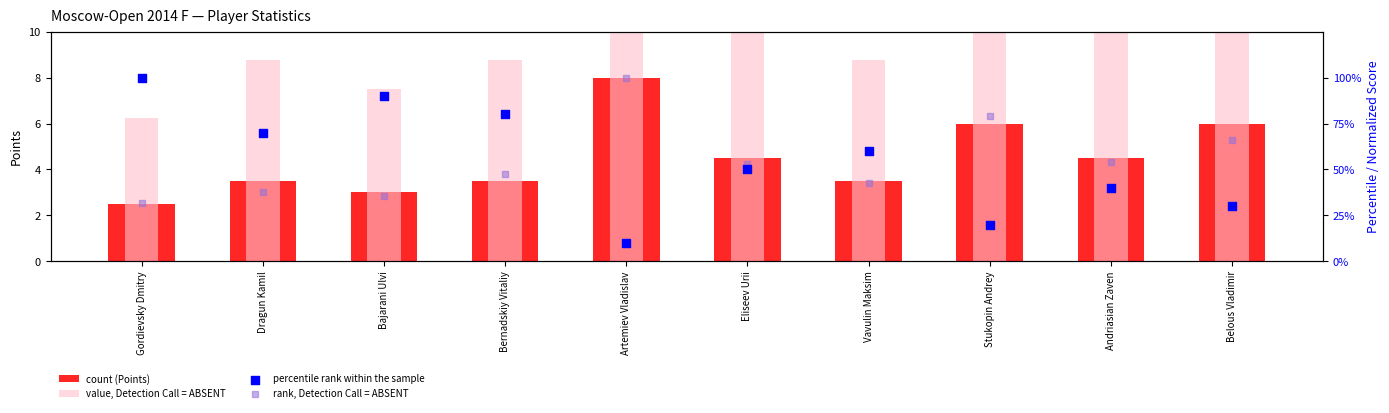

Is the value of value, Detection Call = ABSENT at Stukopin Andrey greater than the value of count (Points) at Bernadskiy Vitaliy?

Yes